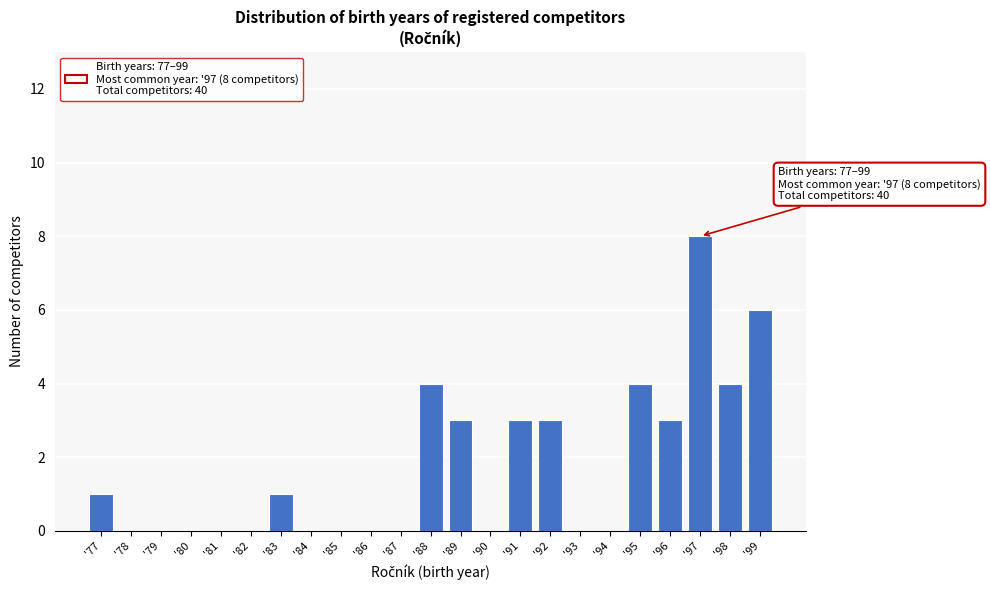

Reading right to left, list all the values displayed in this chart.

'99=6	'98=4	'97=8	'96=3	'95=4	'94=0	'93=0	'92=3	'91=3	'90=0	'89=3	'88=4	'87=0	'86=0	'85=0	'84=0	'83=1	'82=0	'81=0	'80=0	'79=0	'78=0	'77=1